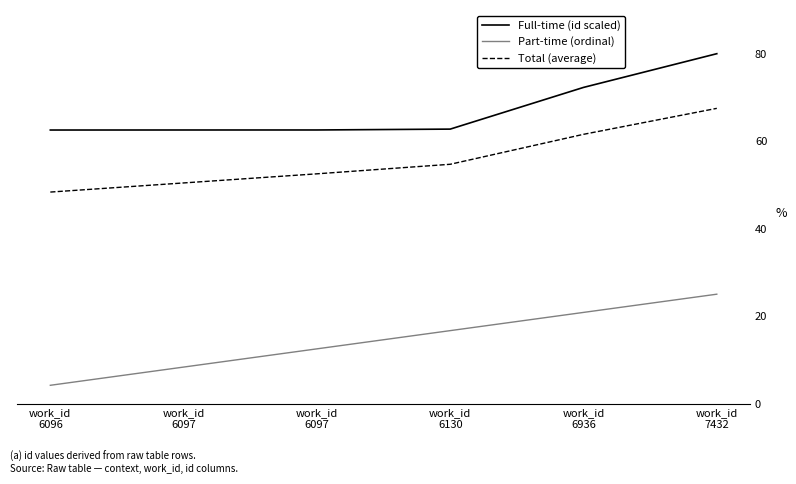

At which category is the sum across all series the highest?

work_id
7432